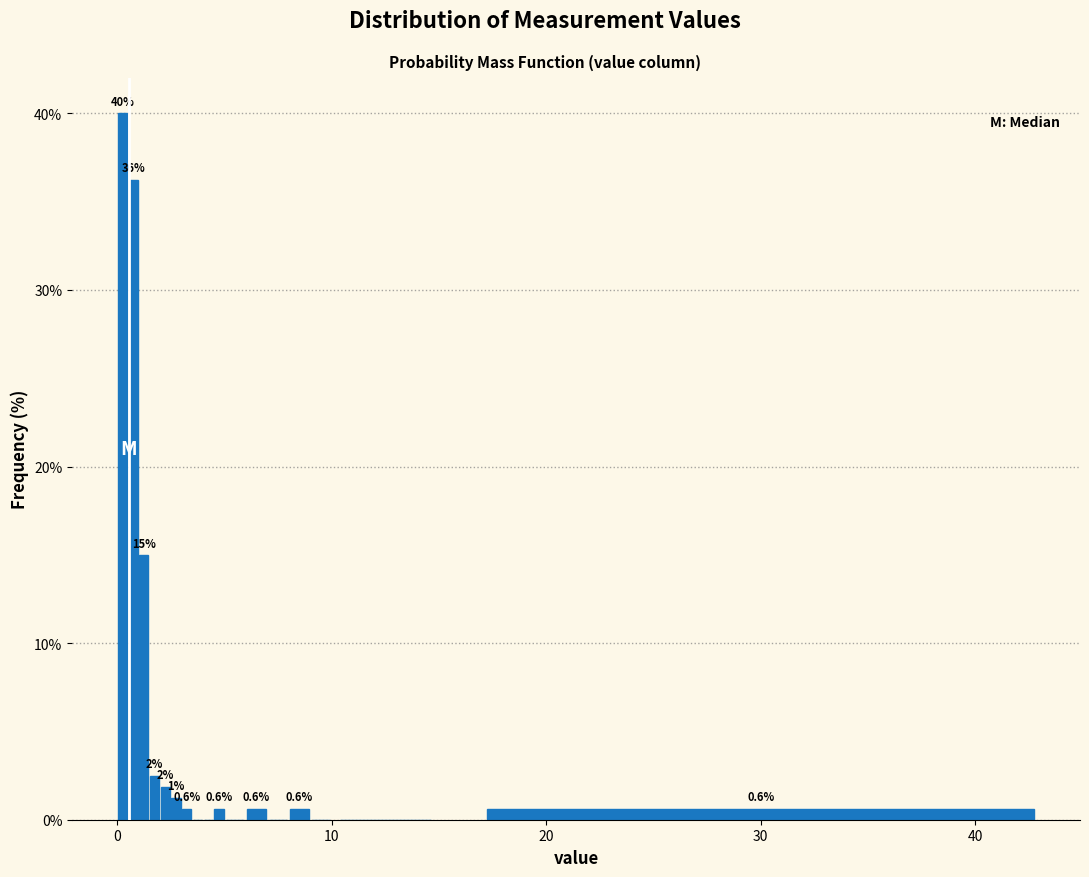

Read against the x-axis, roughly where is the centre of the tallest bar?

0